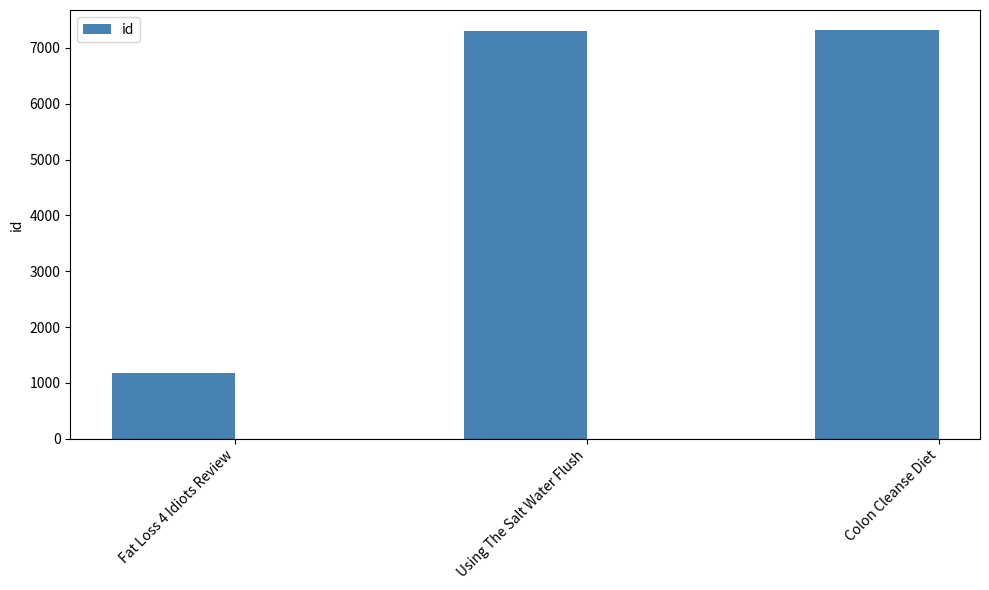

What is the sum of all values?

15786